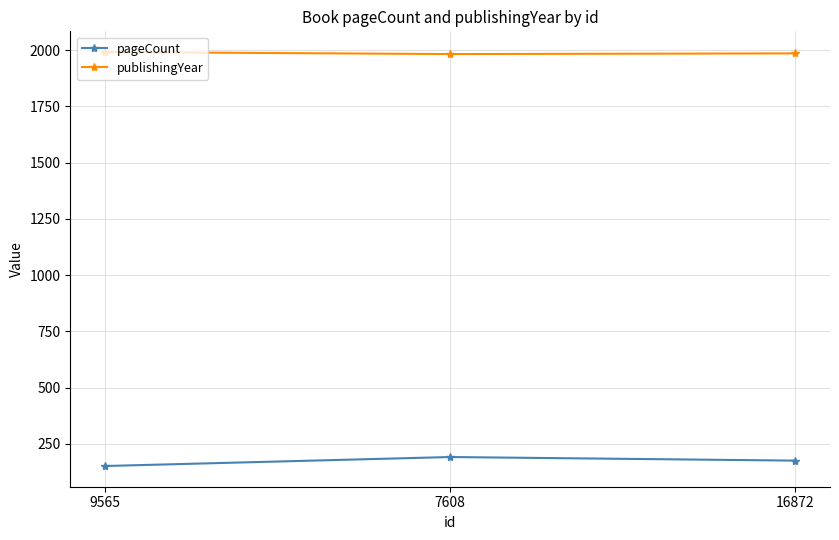

What is the spread (max minus min) of values at 7608?

1791